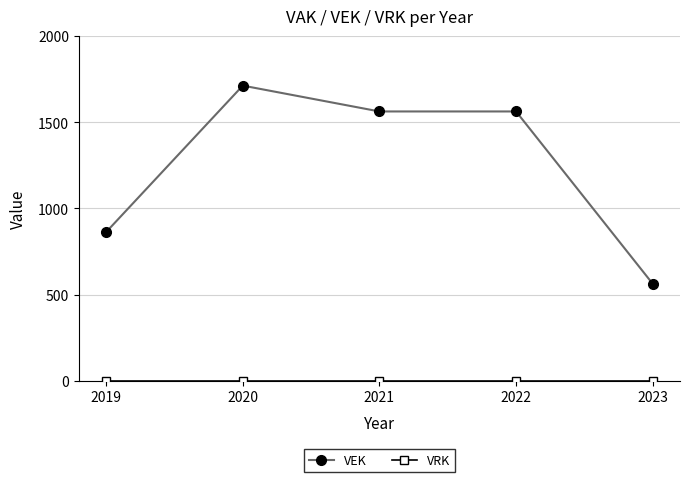

At which category does the chart reach its peak across all series?

2020